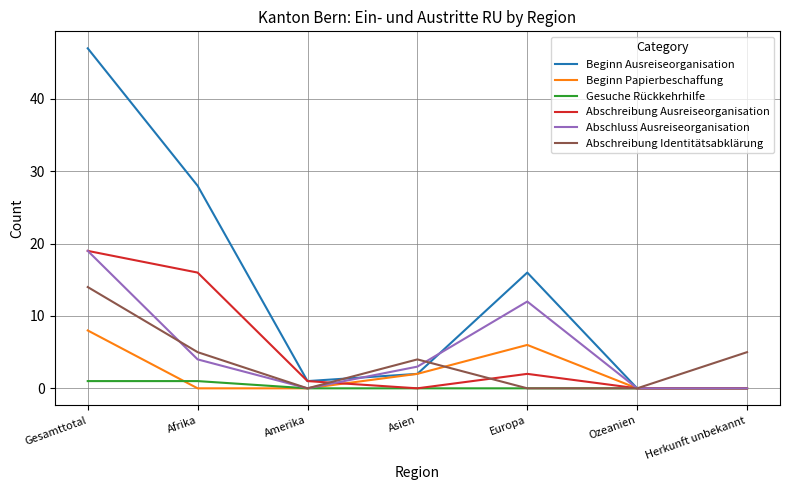

How many lines are shown in the chart?

6